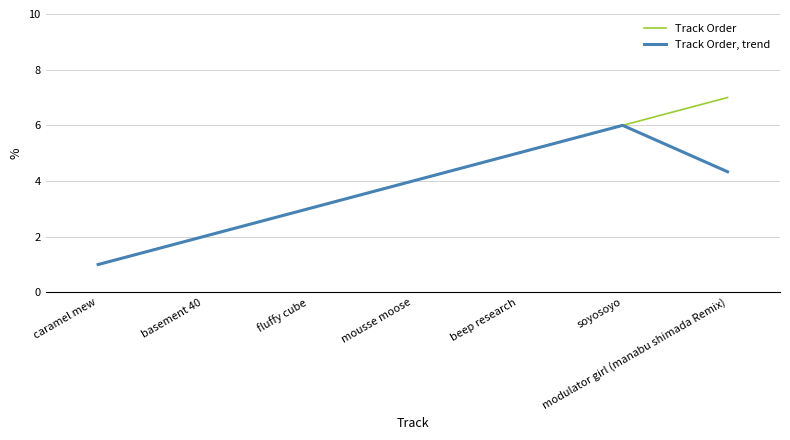

How many lines are shown in the chart?

2